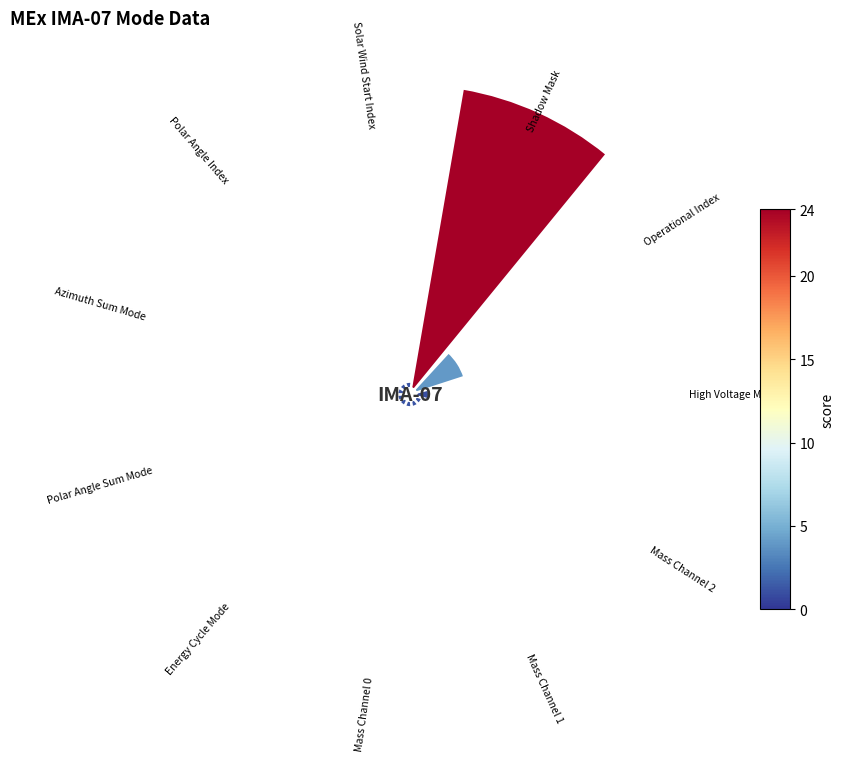

How many segments does this pie chart have?

11